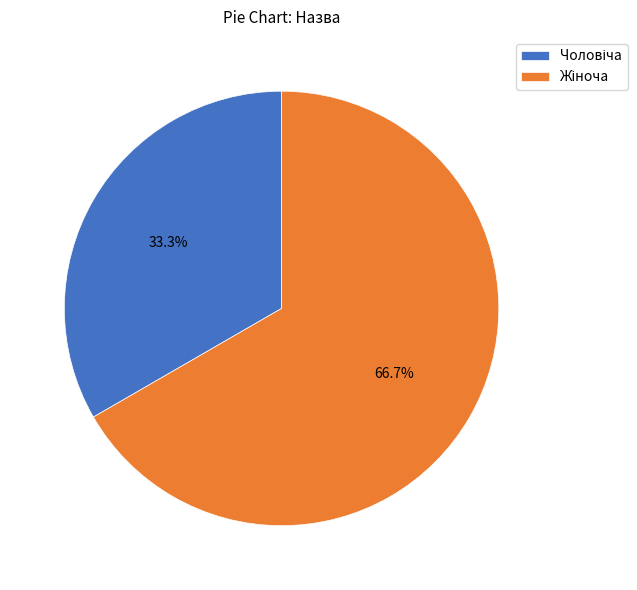

Count the number of slices in the pie.

2